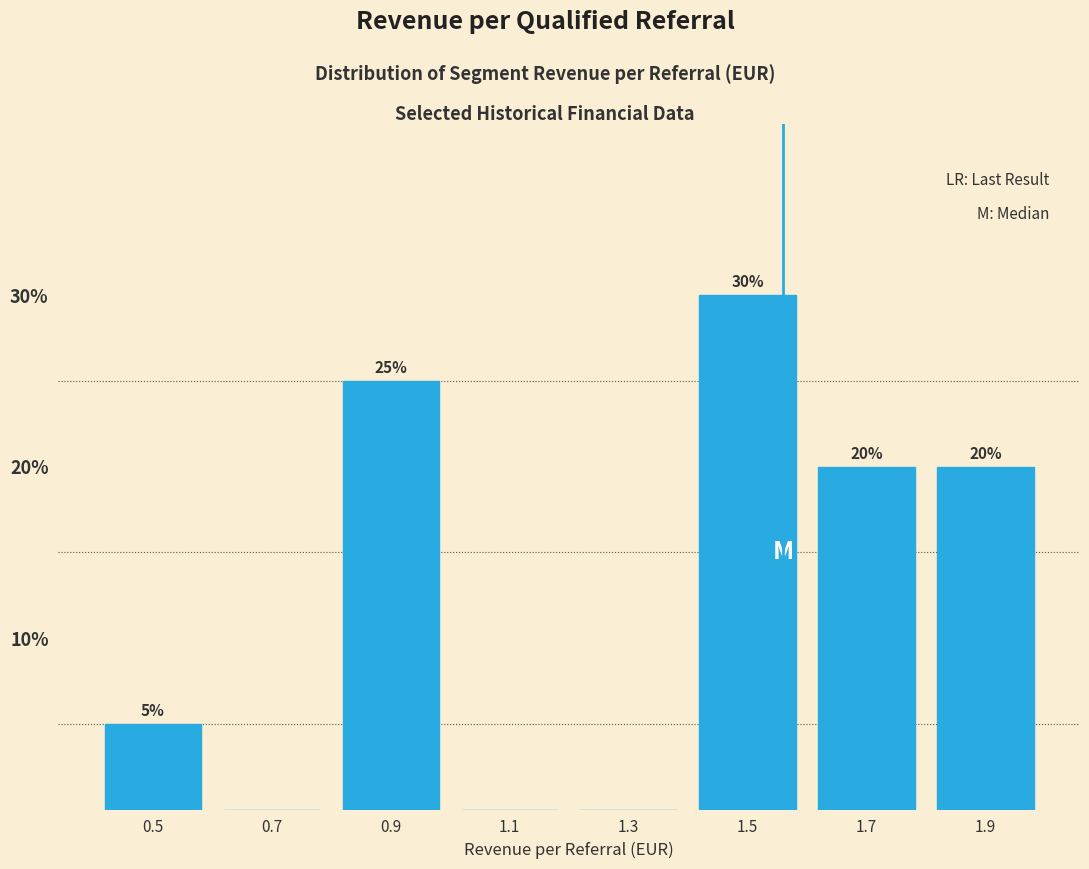

Over which range of the x-axis is the bar tallest?

1.4 to 1.6